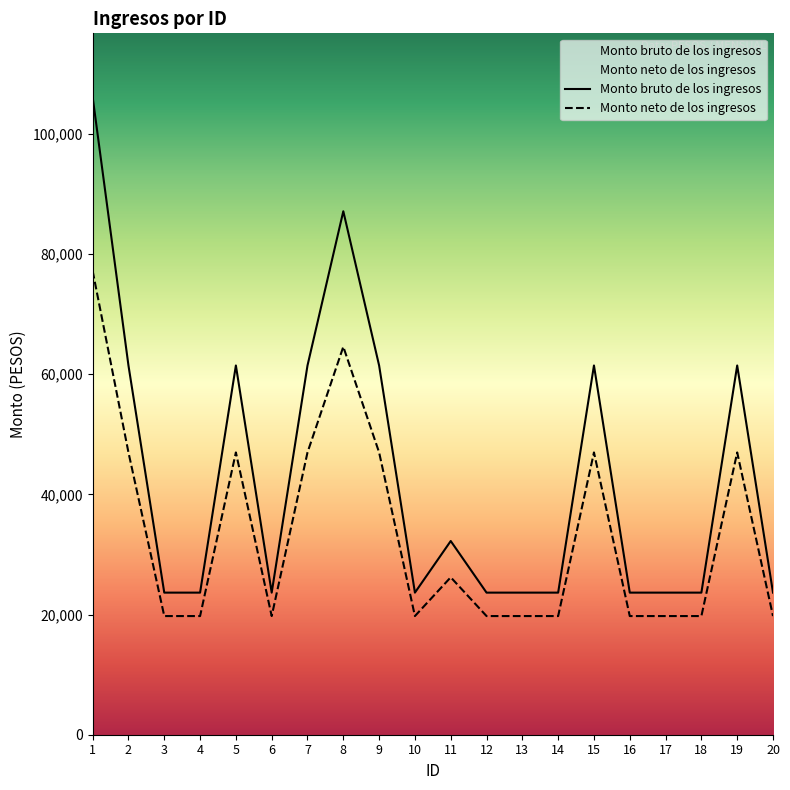

True or false: Monto neto de los ingresos has more than 0 points higher than both neighbors.

True